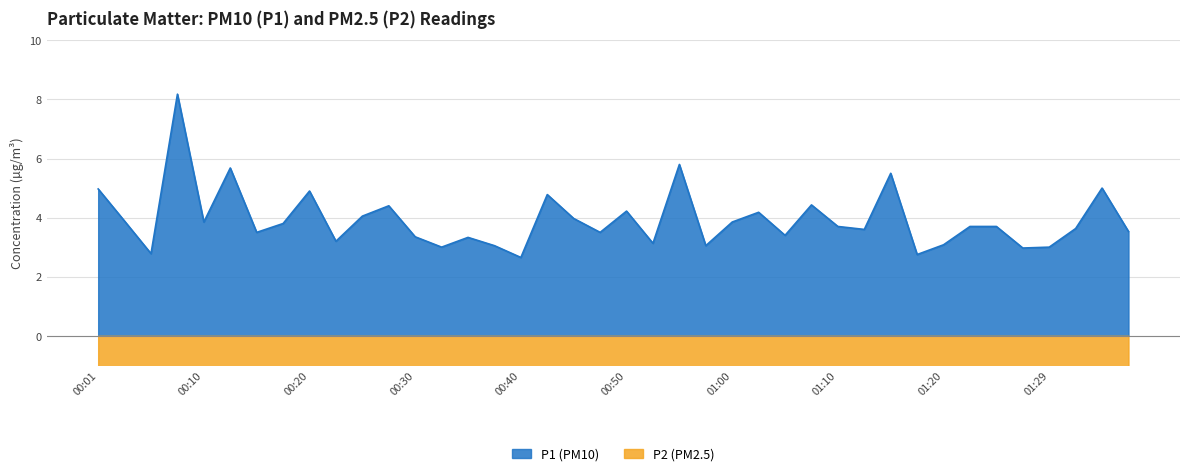

What position from the right is 01:34?

2